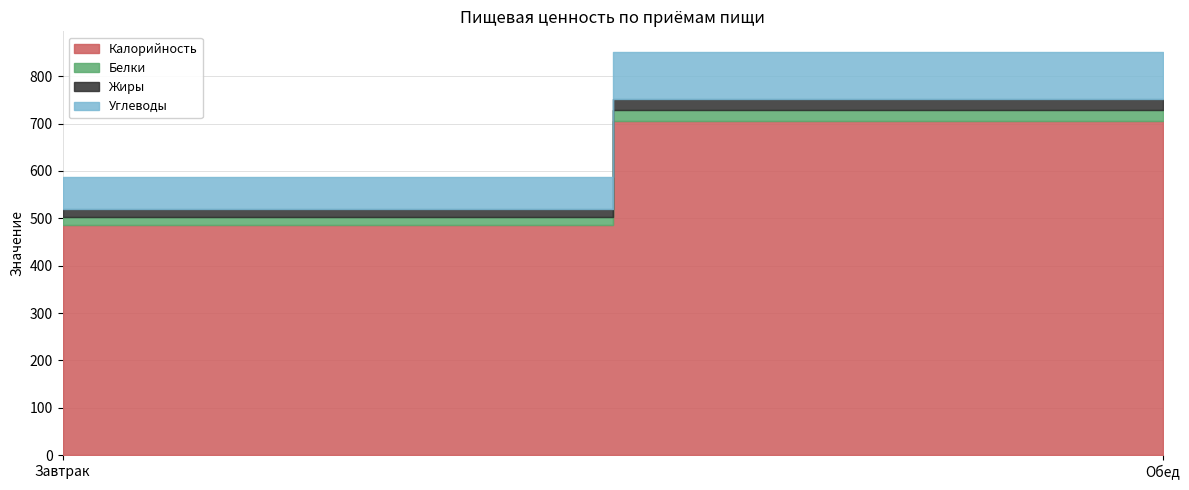

The value of Углеводы at Обед is 132. True or false?

False